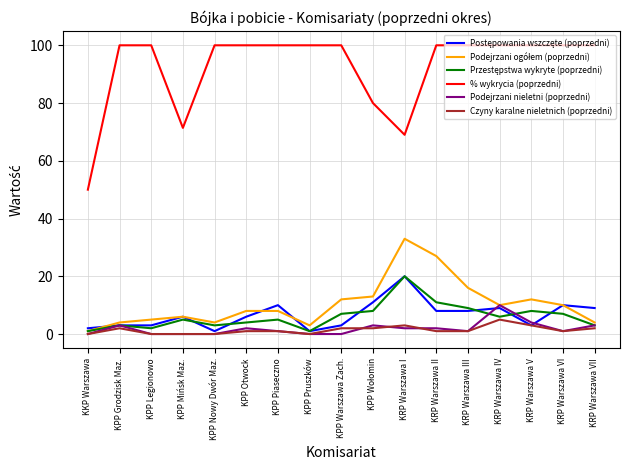

Which category has the highest value in the Podejrzani nieletni (poprzedni) series?

KRP Warszawa IV